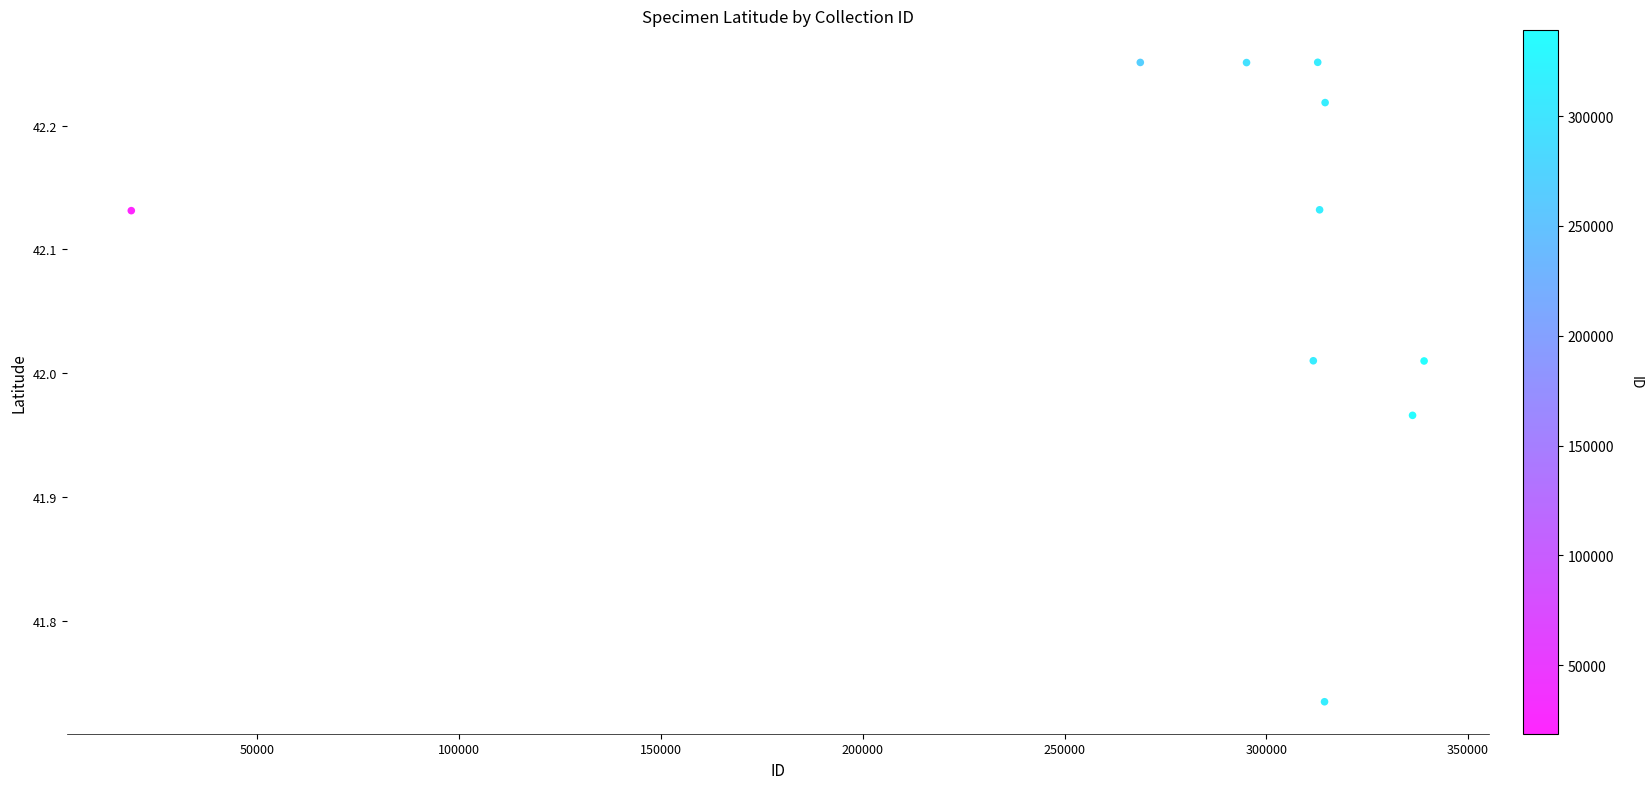

What is the range of X values (max minus min)?

320374.0